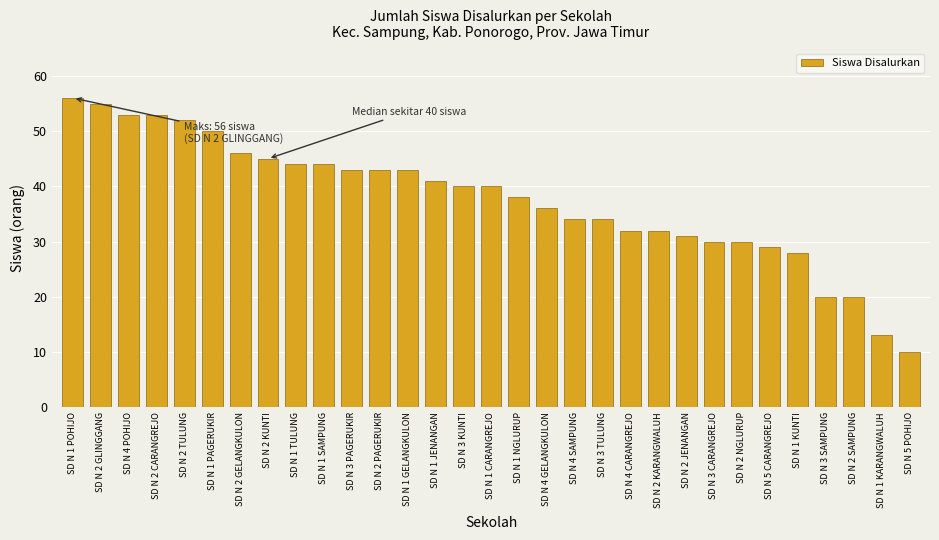

What is the change in value from SD N 2 KUNTI to SD N 1 CARANGREJO?

-5